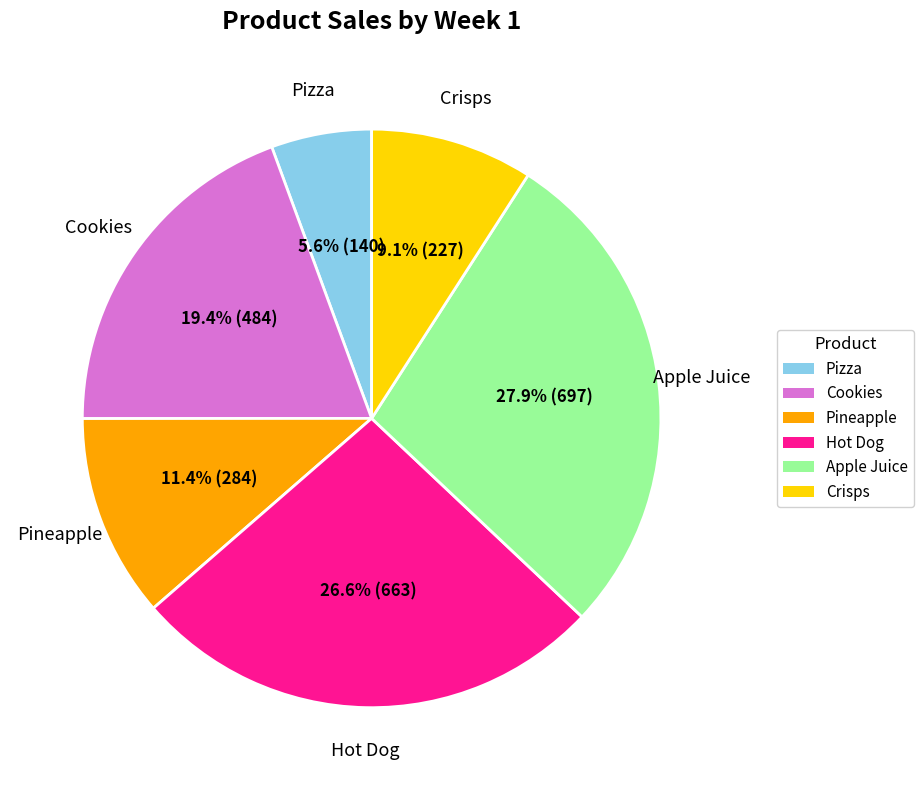

How many slices are in this pie chart?

6